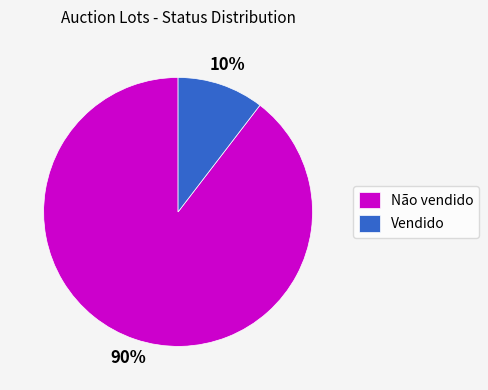

To the nearest percent, what is the average slice percentage?

50%